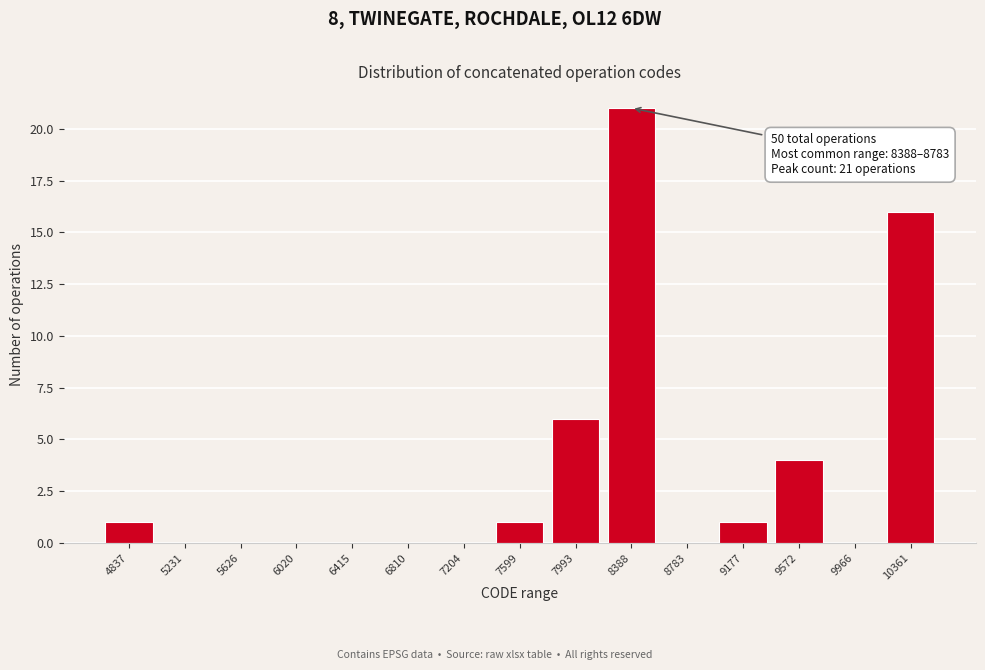

Reading left to right, extract all data points from this chart.

4837=1	5231=0	5626=0	6020=0	6415=0	6810=0	7204=0	7599=1	7993=6	8388=21	8783=0	9177=1	9572=4	9966=0	10361=16